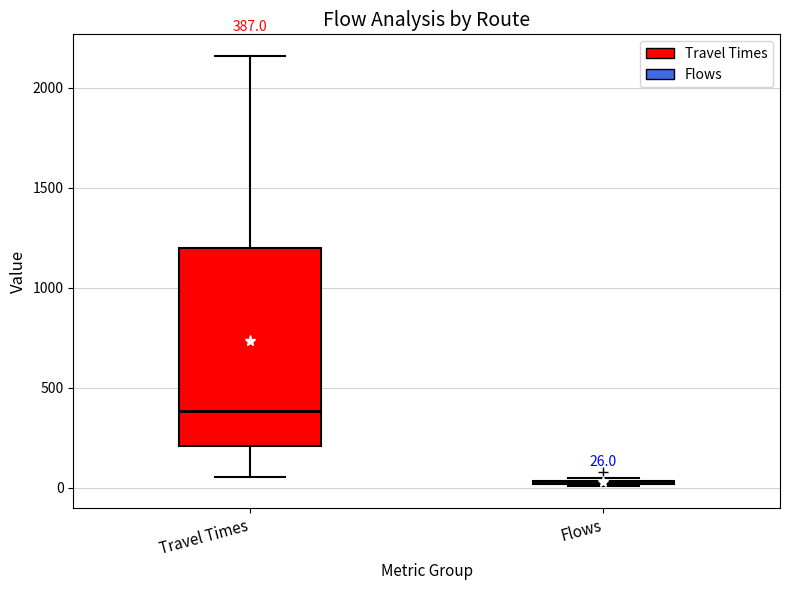

Which box is the tallest, from its lower edge to its upper edge?

Travel Times